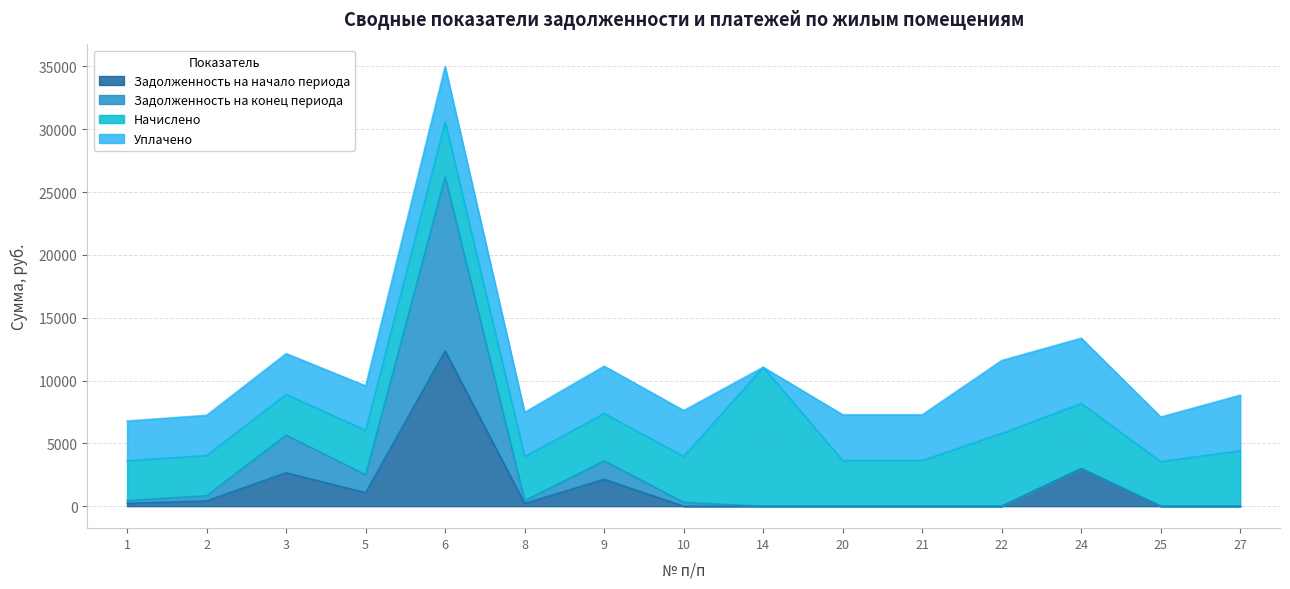

True or false: Задолженность на начало периода and Задолженность на конец периода cross at least once.

False